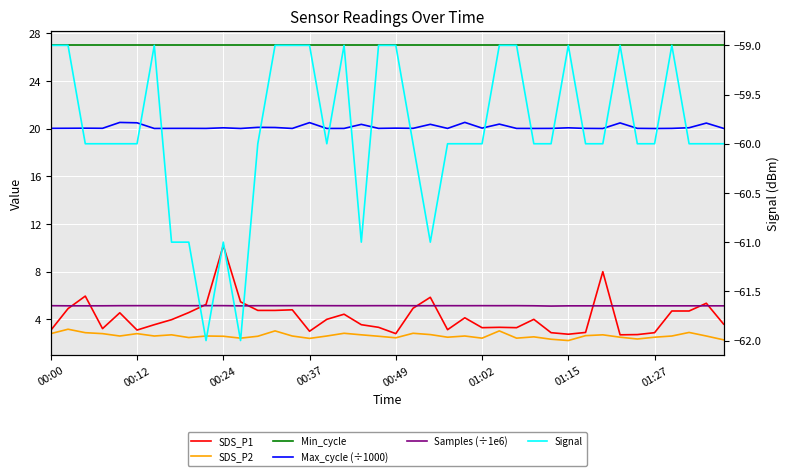

What is the difference between the second highest and minimum values in the SDS_P1 series?

5.3